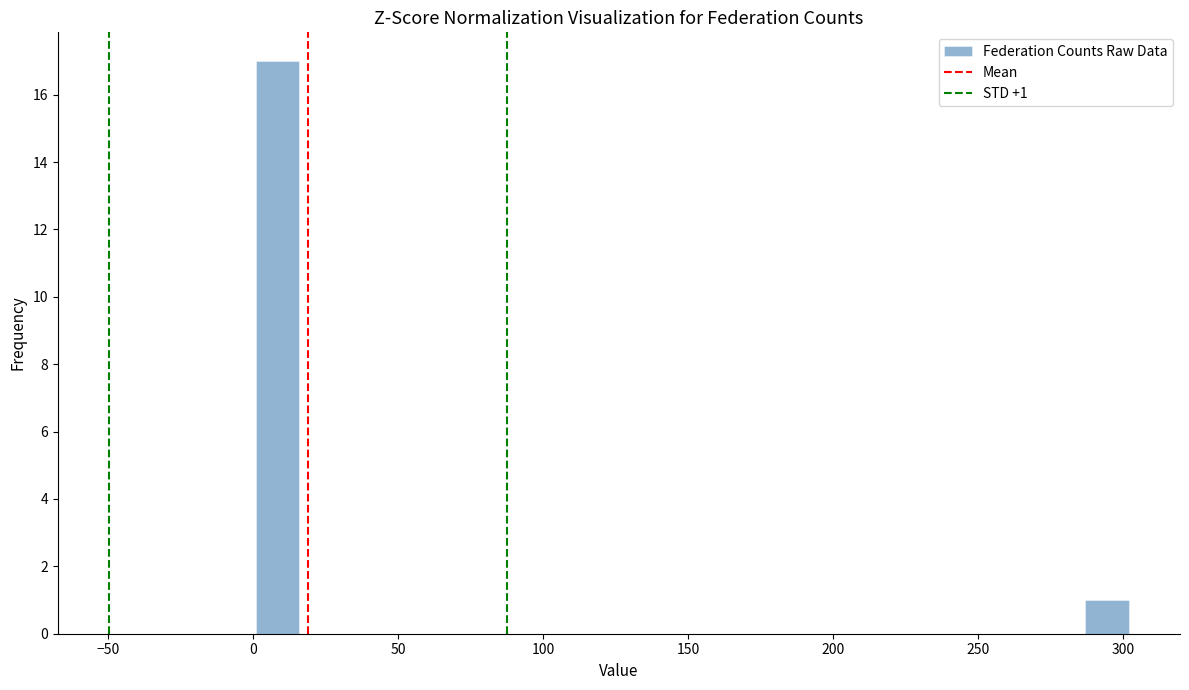

Read against the x-axis, roughly where is the centre of the tallest bar?

10